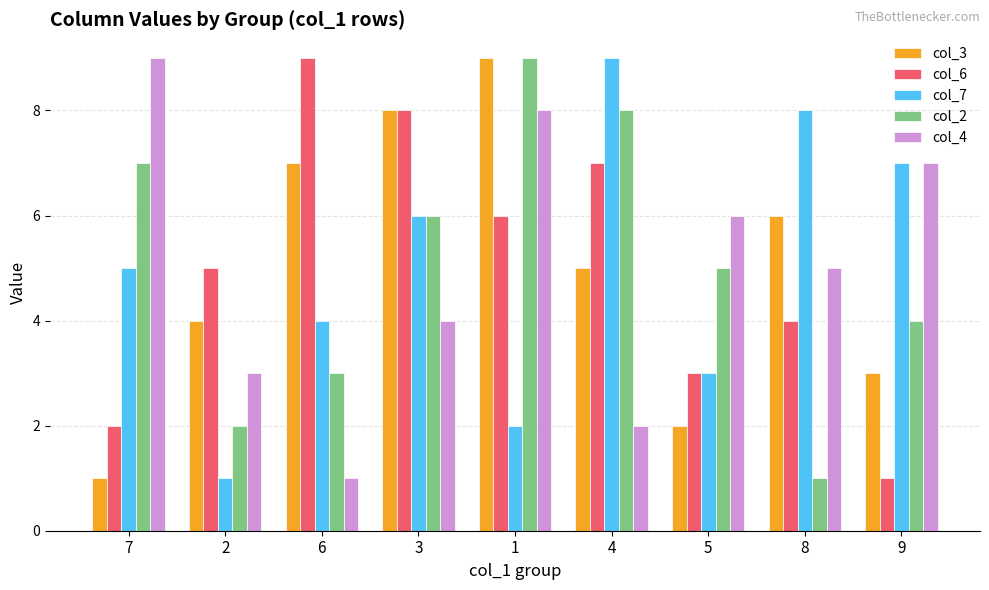

Where is col_7 nearest to the value 5?

7